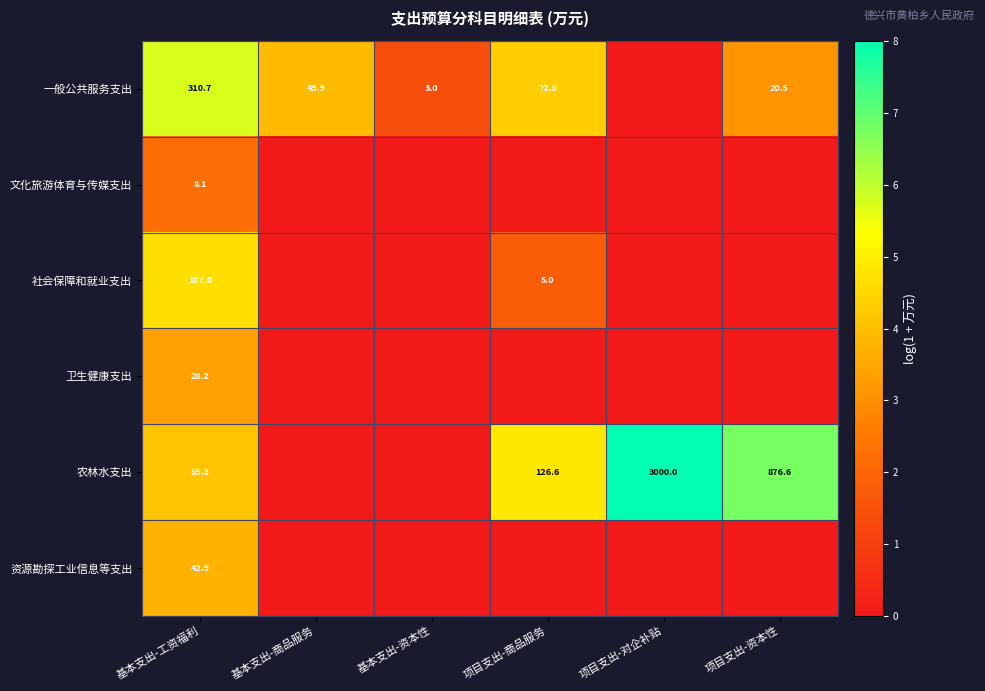

Is it true that 资源勘探工业信息等支出 equals 42.9 at 基本支出-工资福利?

True